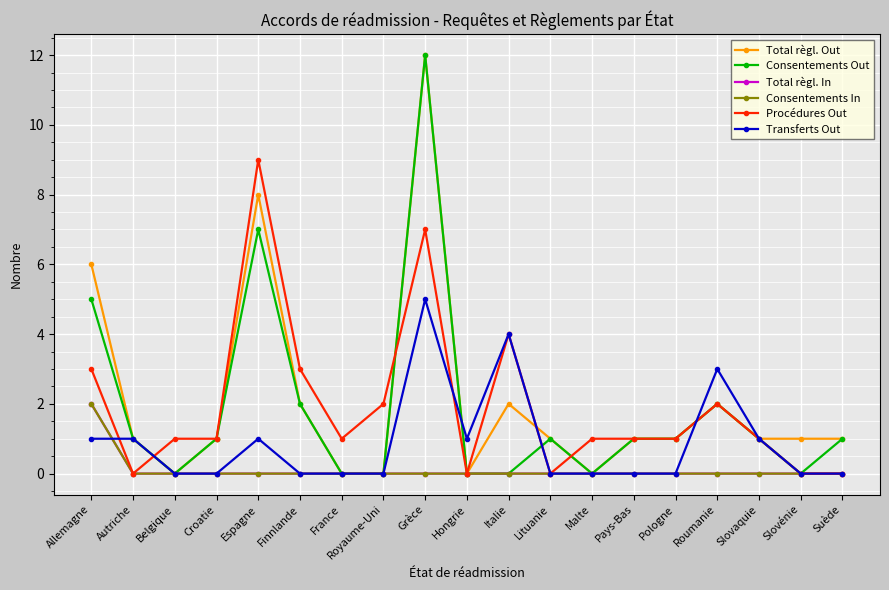

Where is the first local minimum for Transferts Out?

Hongrie